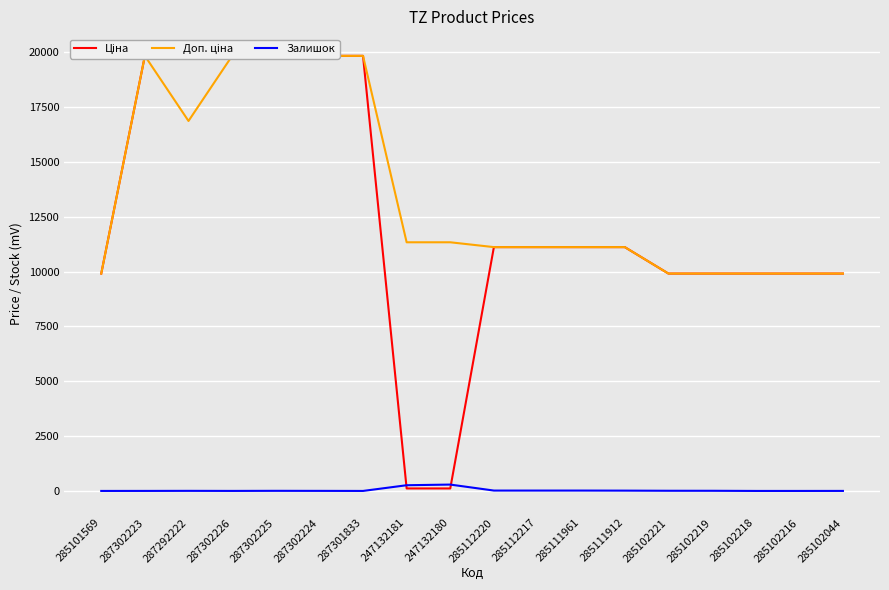

Rank the series at 285102216 from highest to lowest value.

Ціна, Доп. ціна, Залишок